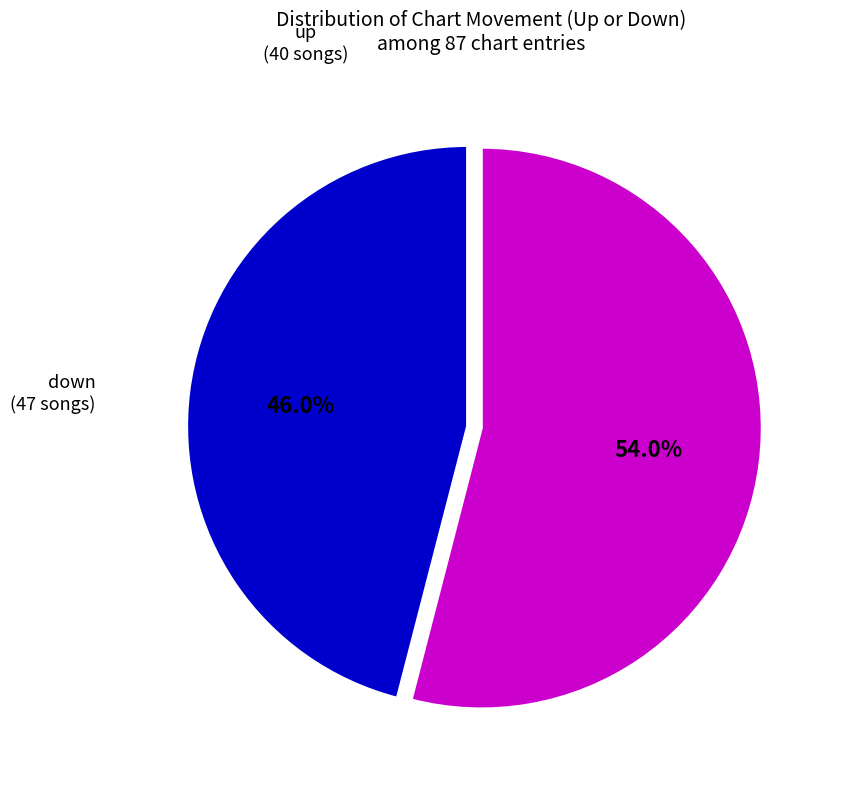

Is there any slice that represents more than half of the pie?

Yes